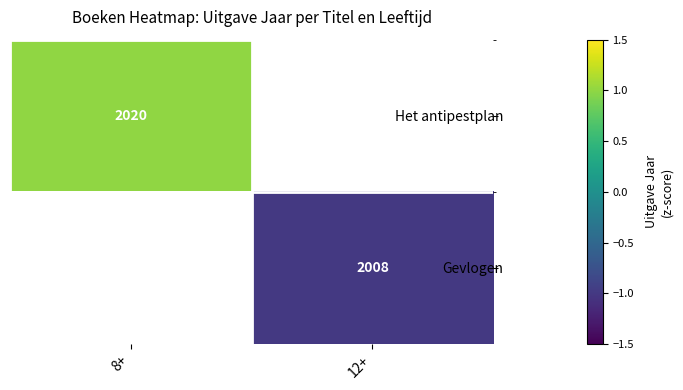

Is it true that Gevlogen equals 949 at 12+?

False